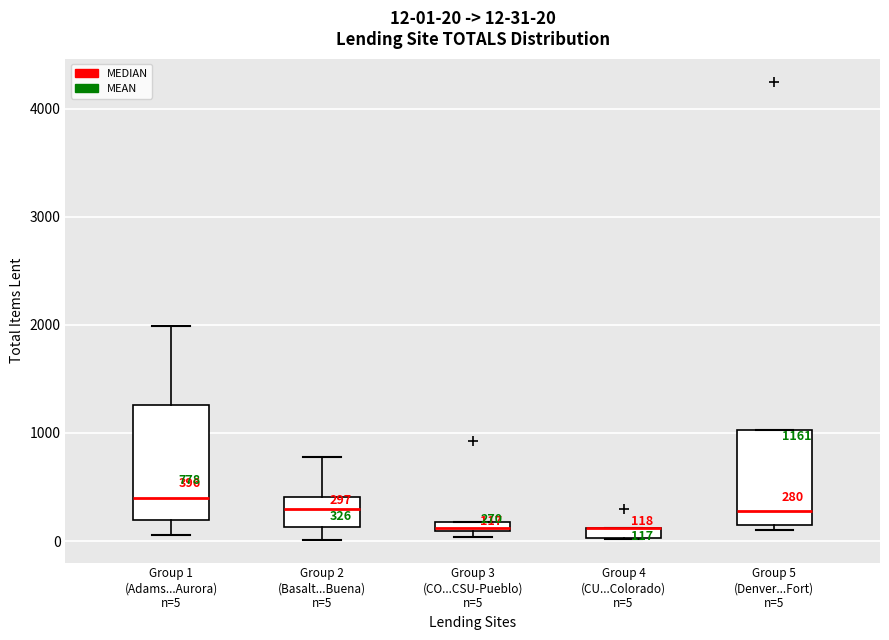

Comparing the boxes themselves (not the whiskers), which one is the tallest?

Group 1 (Adams...Aurora) n=5